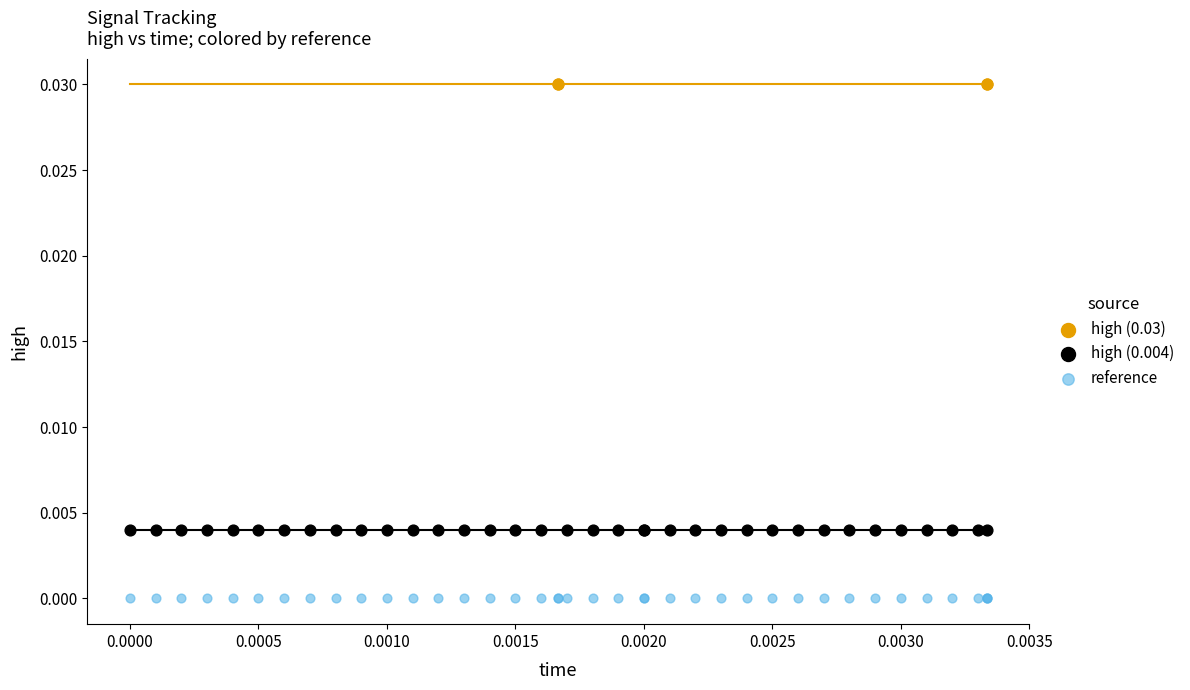

Which series contains the highest Y value?

high (0.03)